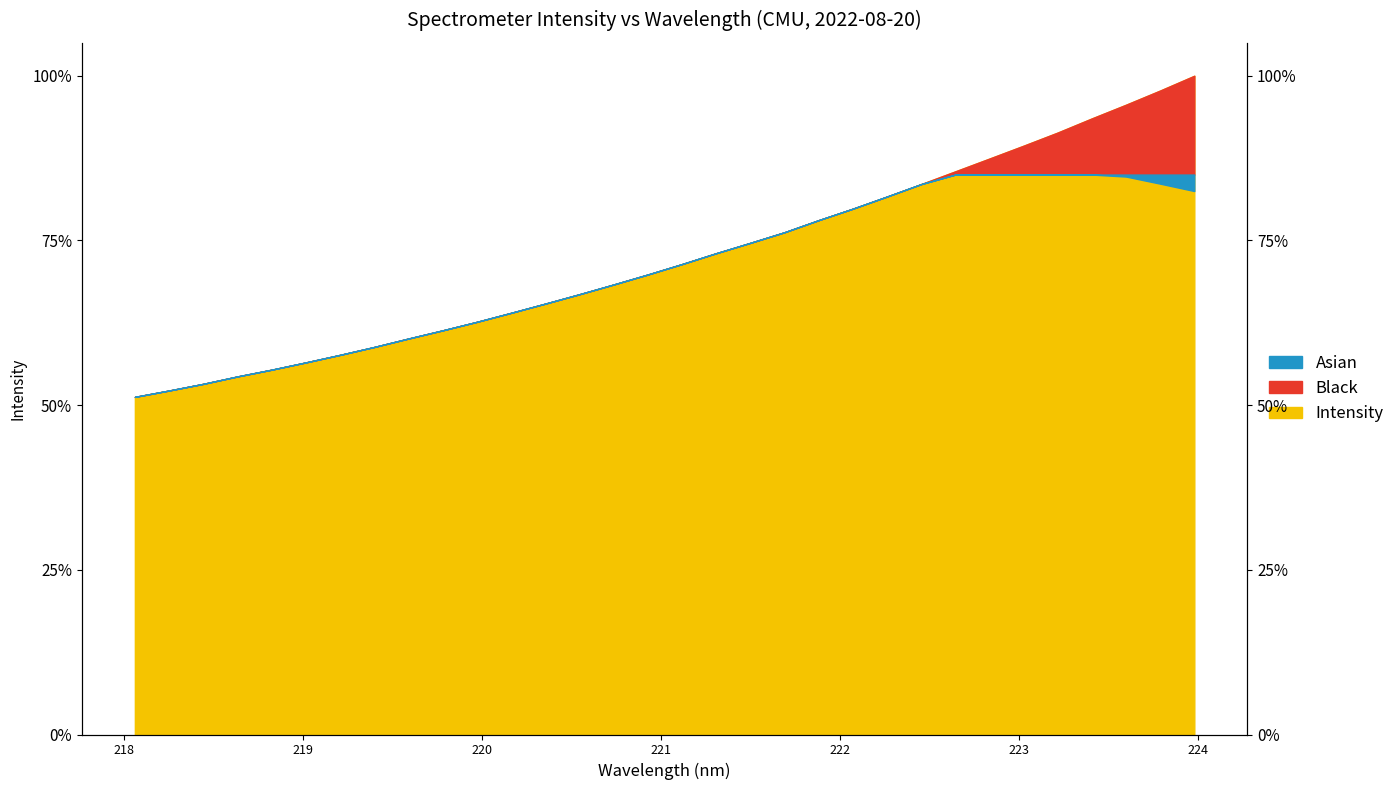

What is the change in value from 218.0596 to 222.263?

+30.4